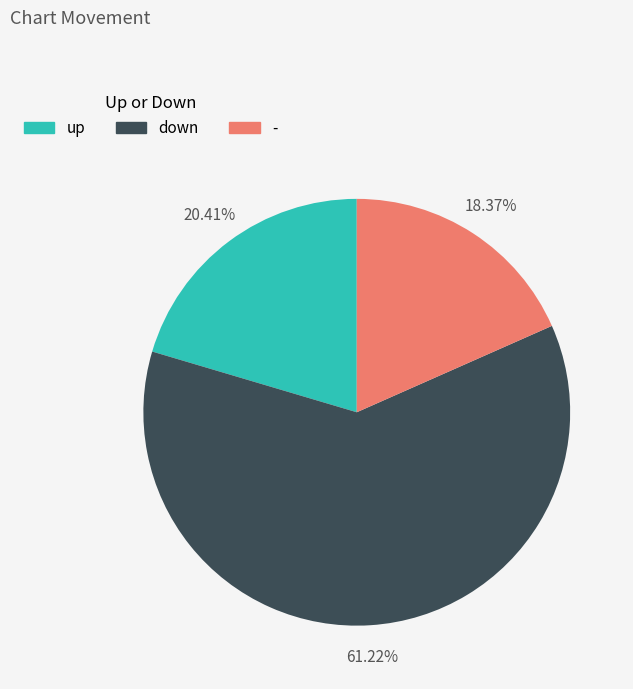

Do up and - together represent more than half of the pie?

No